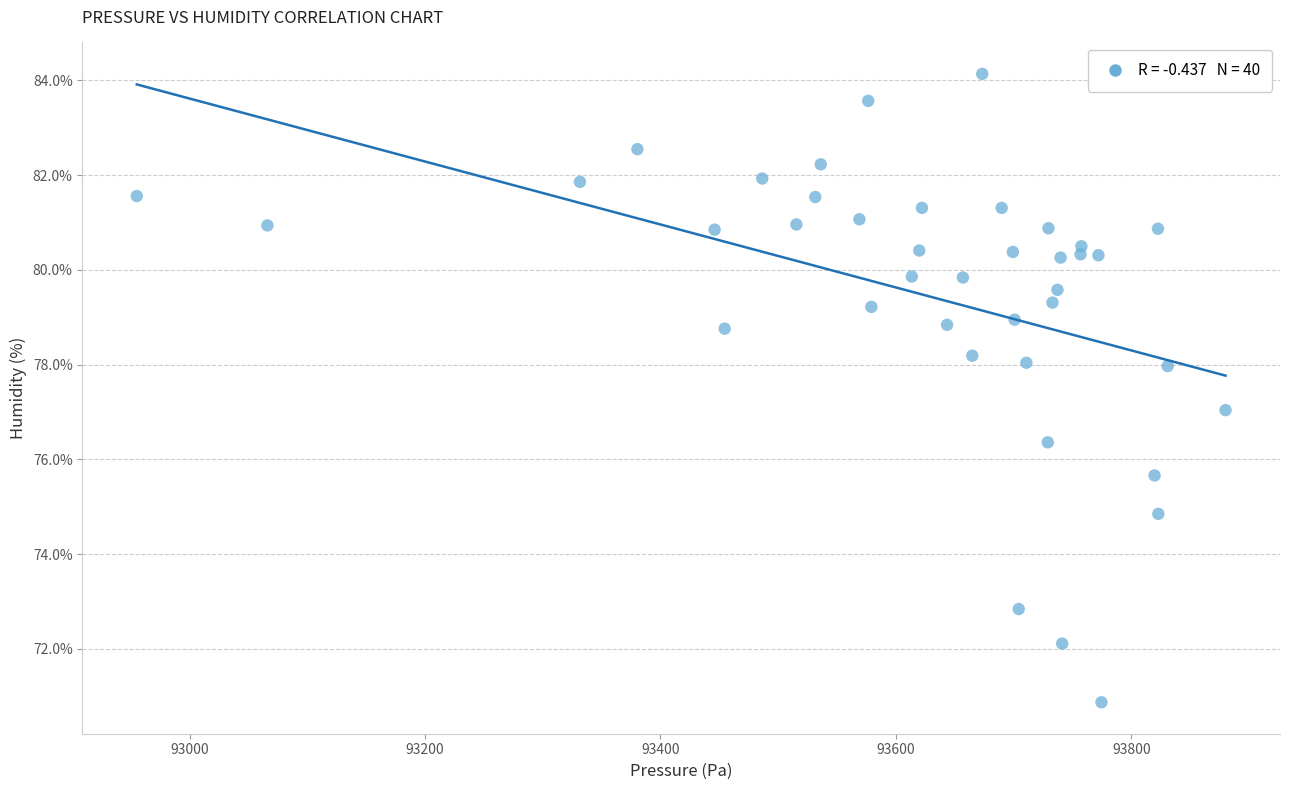

What is the range of X values (max minus min)?

924.9